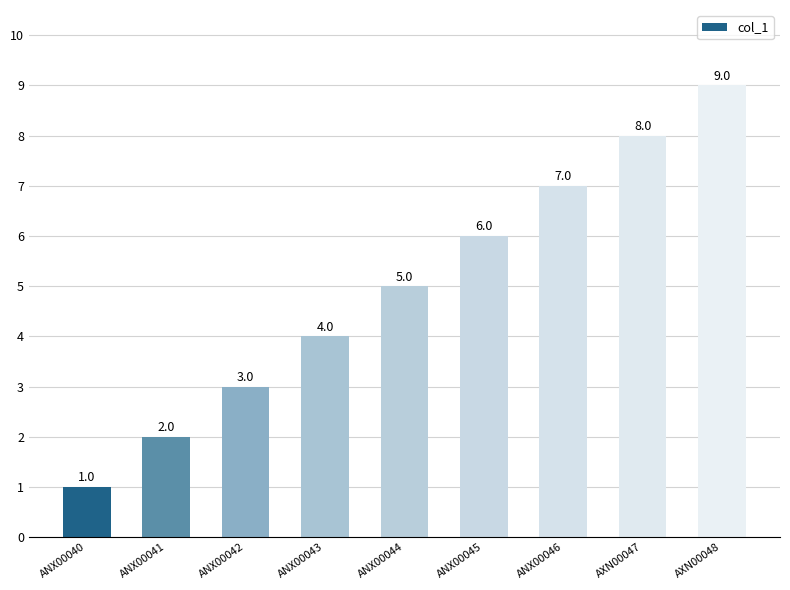

How many values are between 3 and 7?

5